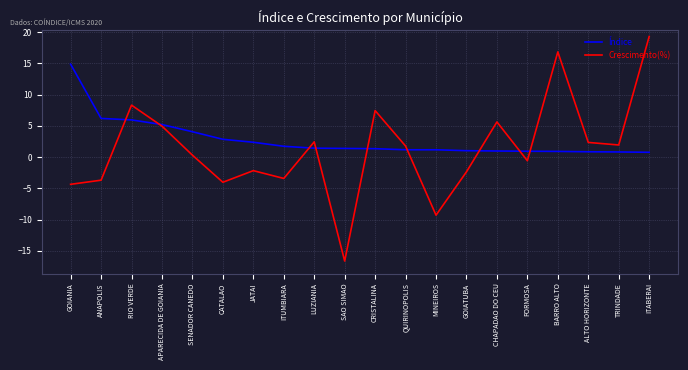

What is the difference between the Crescimento(%) values at ANAPOLIS and GOIATUBA?

1.3